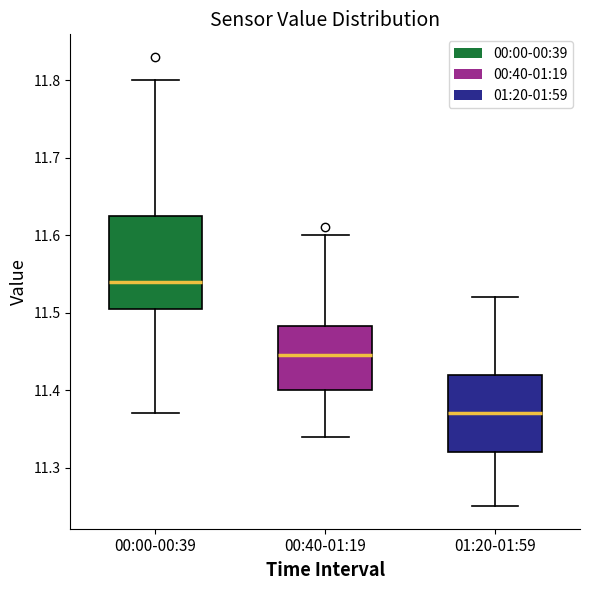

Which box is the tallest, from its lower edge to its upper edge?

00:00-00:39